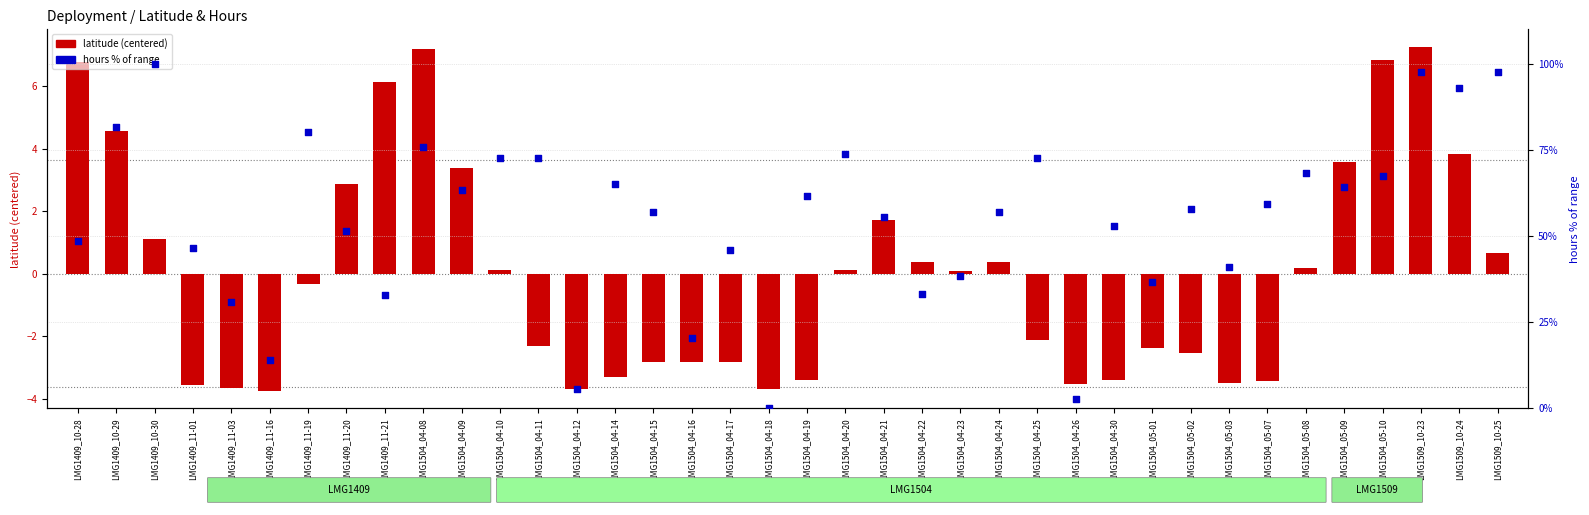

Between LMG1504_04-20 and LMG1409_11-03, which is larger?

LMG1504_04-20